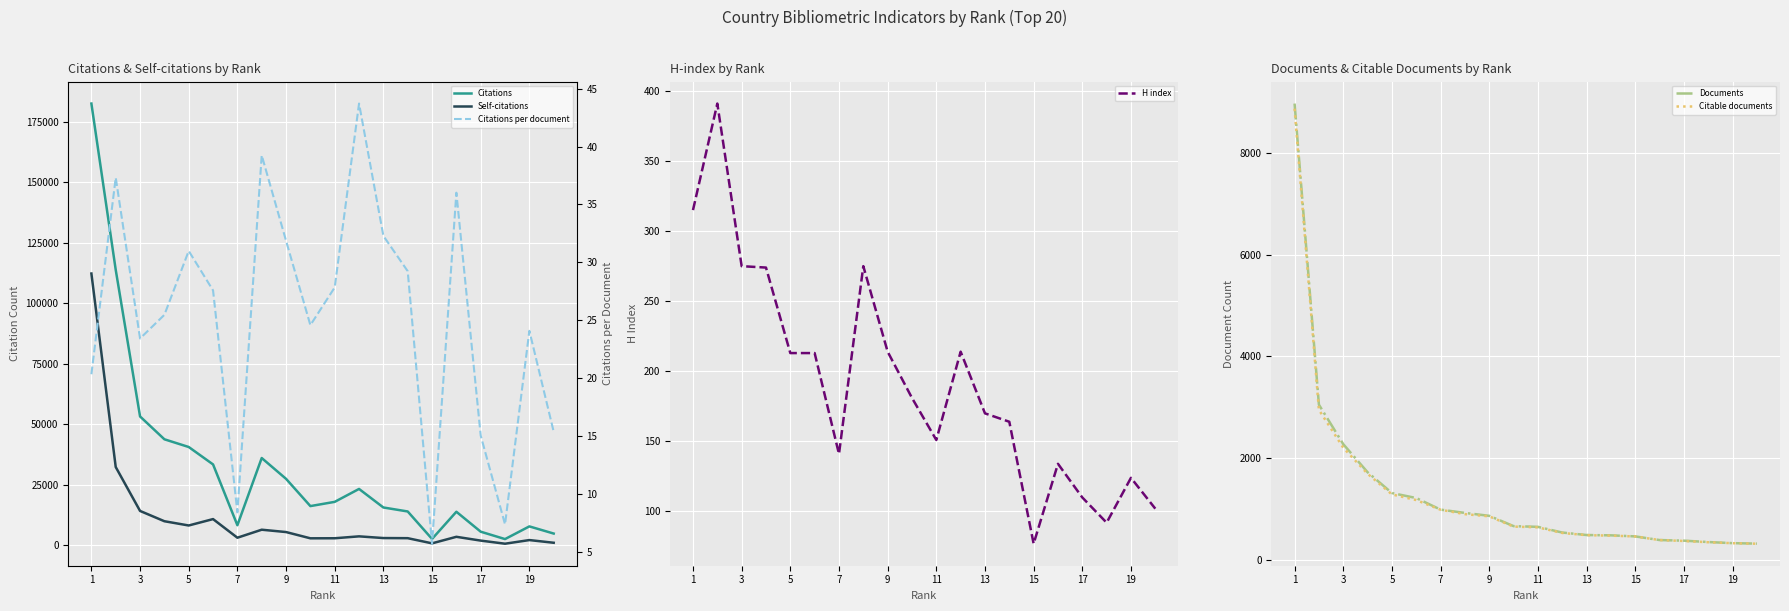

True or false: Citations and Documents intersect in this chart.

False